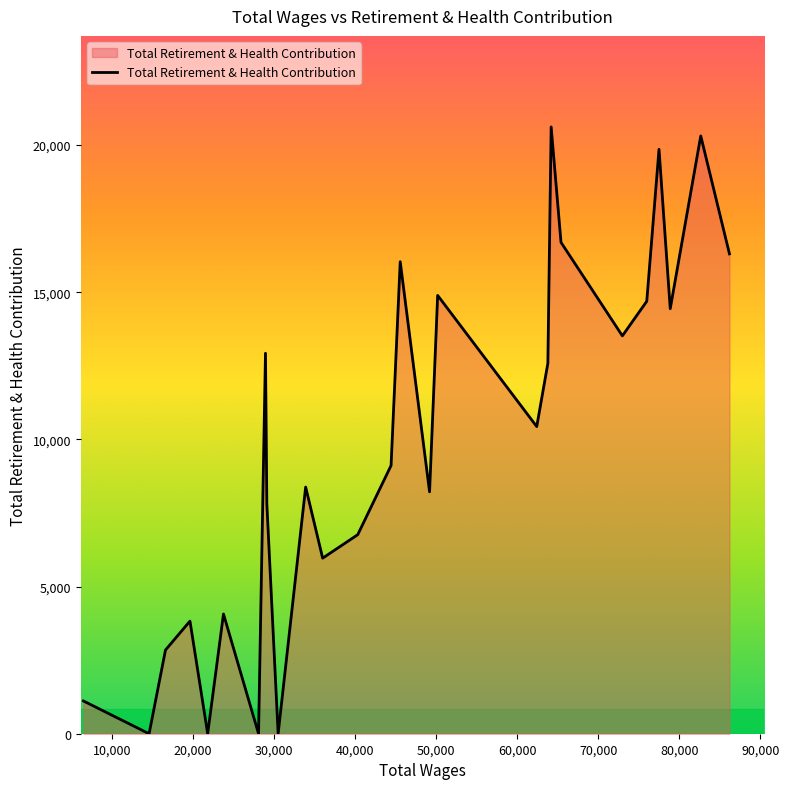

What is the difference between the maximum and minimum values?

20614